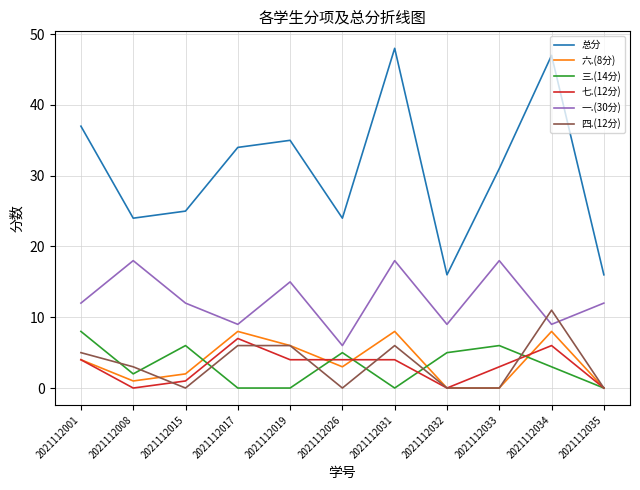

What is the difference between the second highest and second lowest values in the 四.(12分) series?

6